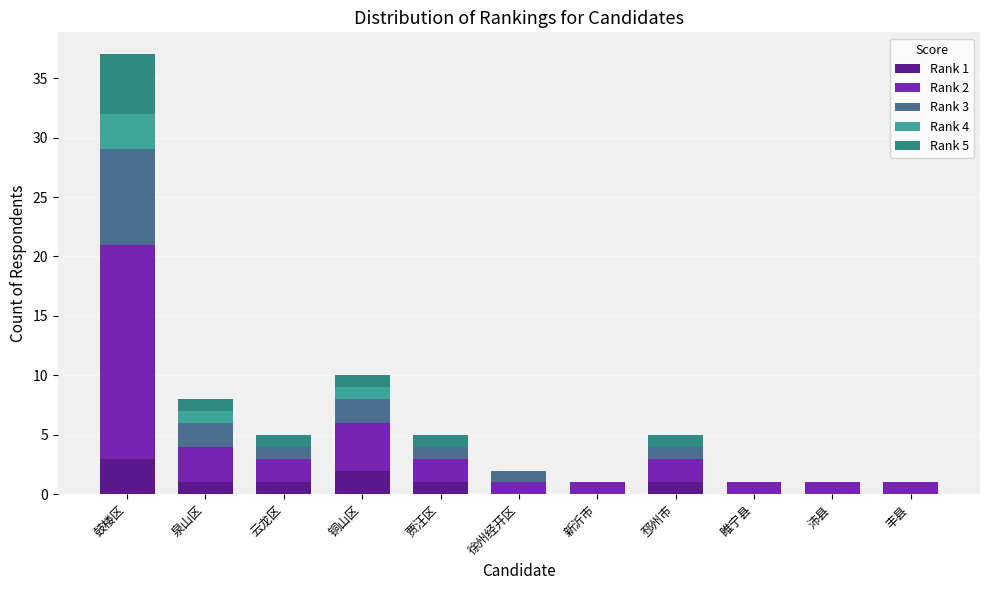

At which category is the sum across all series the highest?

鼓楼区